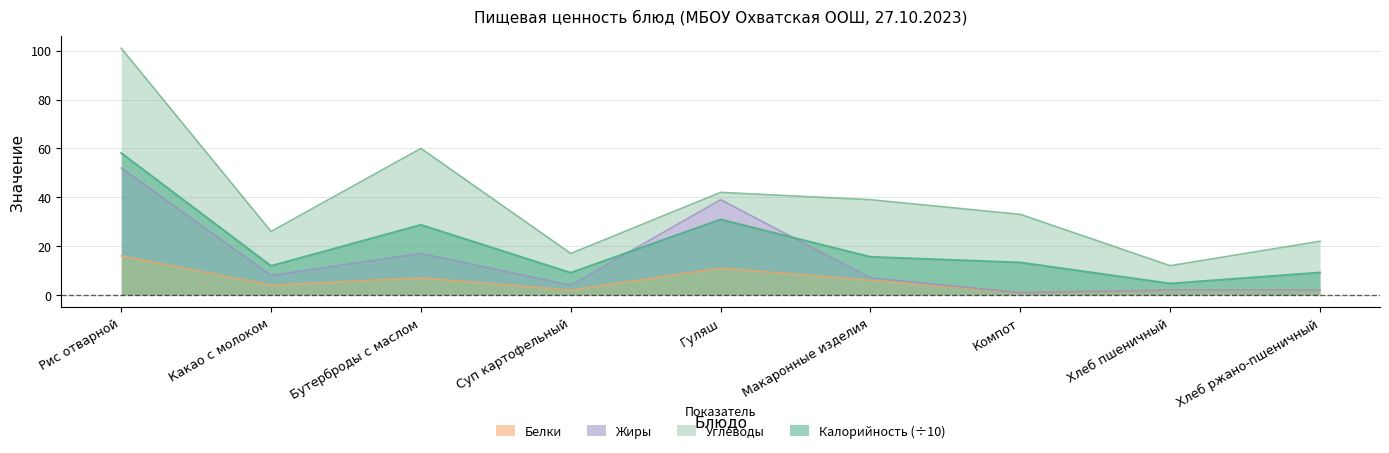

Is the value of Белки at Хлеб пшеничный greater than the value of Калорийность (÷10) at Какао с молоком?

No